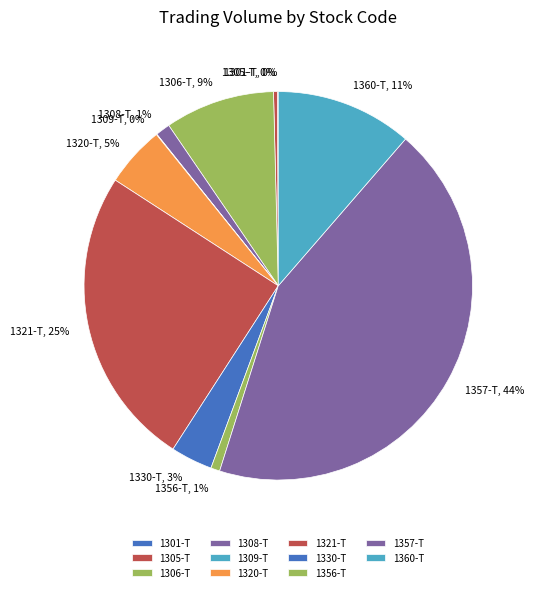

To the nearest percent, what portion does 1321-T represent?

25%